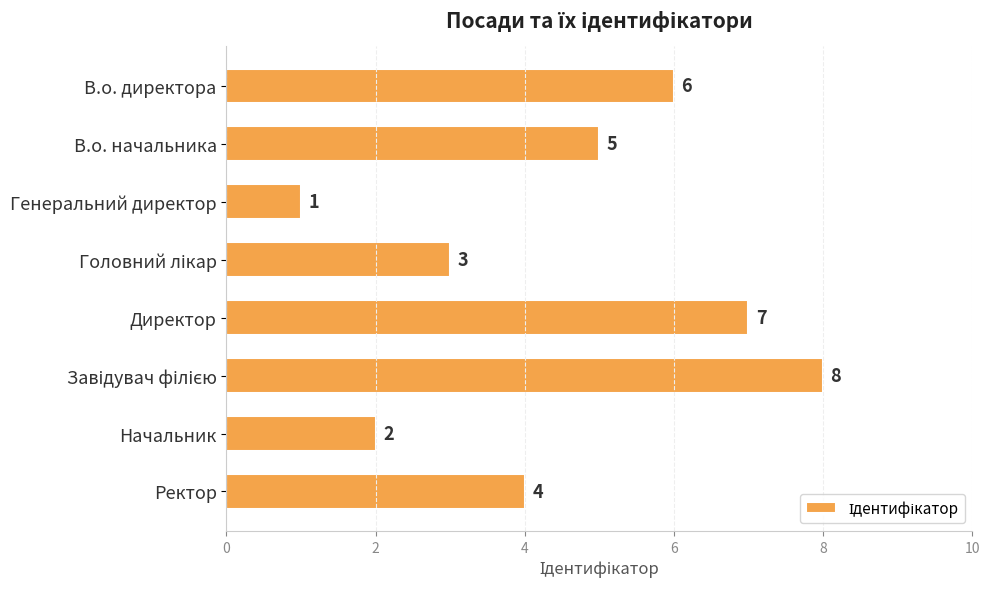

Approximately how many times larger is the value at Ректор compared to Директор?

0.6